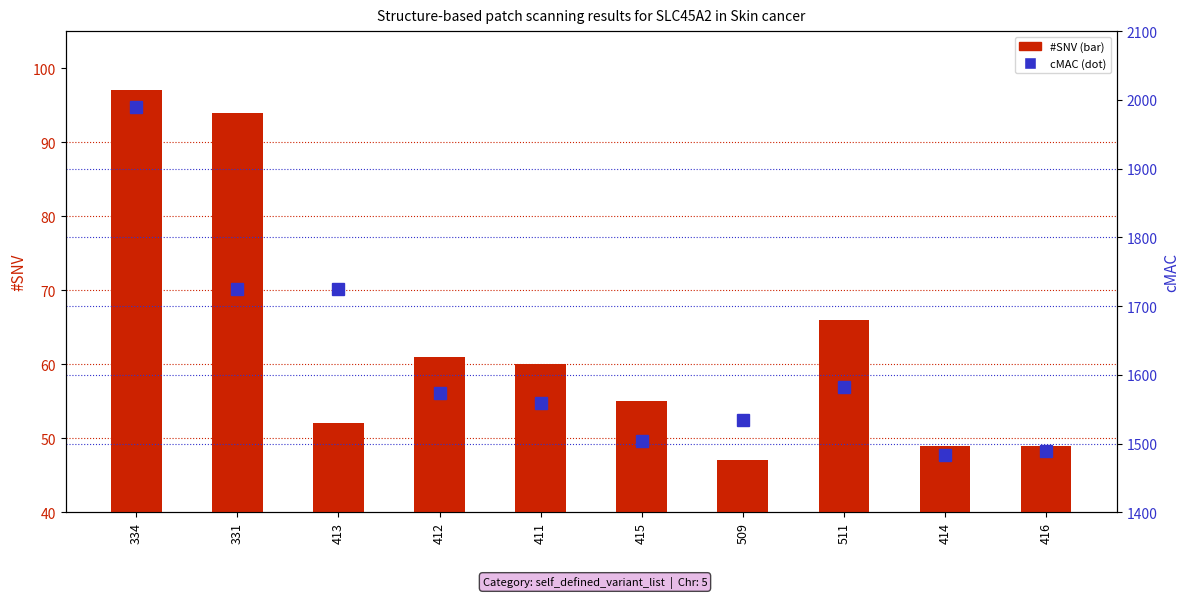

Between 411 and 509, which series saw the biggest shift?

cMAC